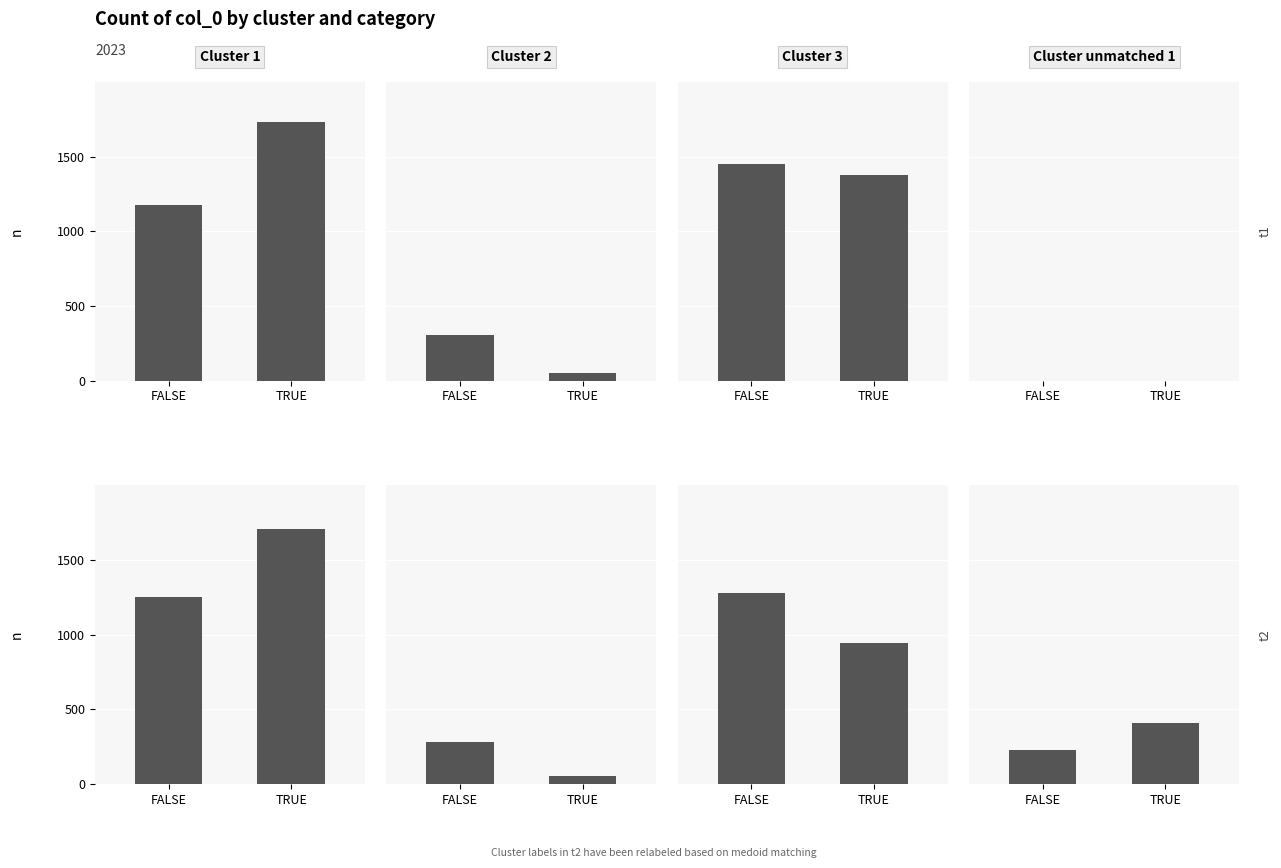

What is the sum of all Cluster 3 values?

2220